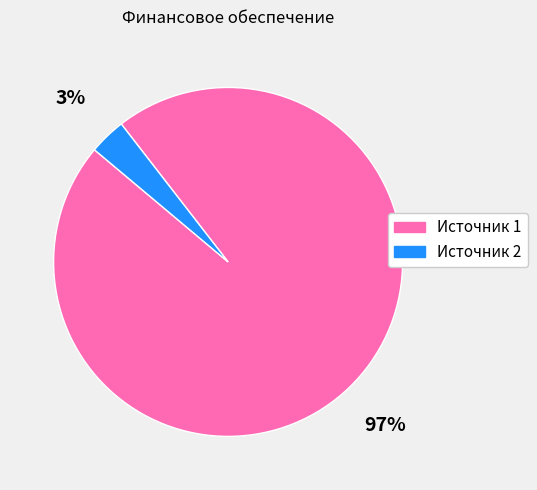

How many segments does this pie chart have?

2